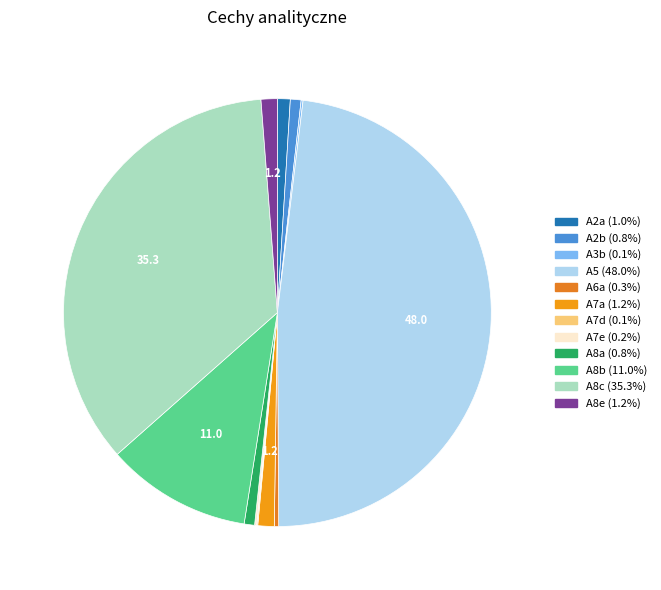

Count the number of slices in the pie.

12